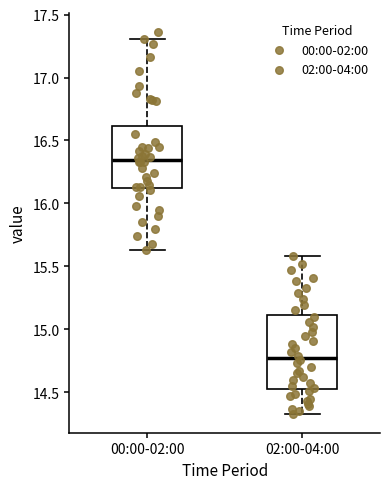

Reading left to right, transcribe this box plot: for each box, give where its median line is, the range the box spans, and where its two whiskers end, as read against the y-axis. The values are not printed on the chart, so give them approximately, as read against the axis.

00:00-02:00: median 16.35, box 16.15 to 16.60, whiskers 15.65 to 17.30
02:00-04:00: median 14.80, box 14.55 to 15.10, whiskers 14.35 to 15.60